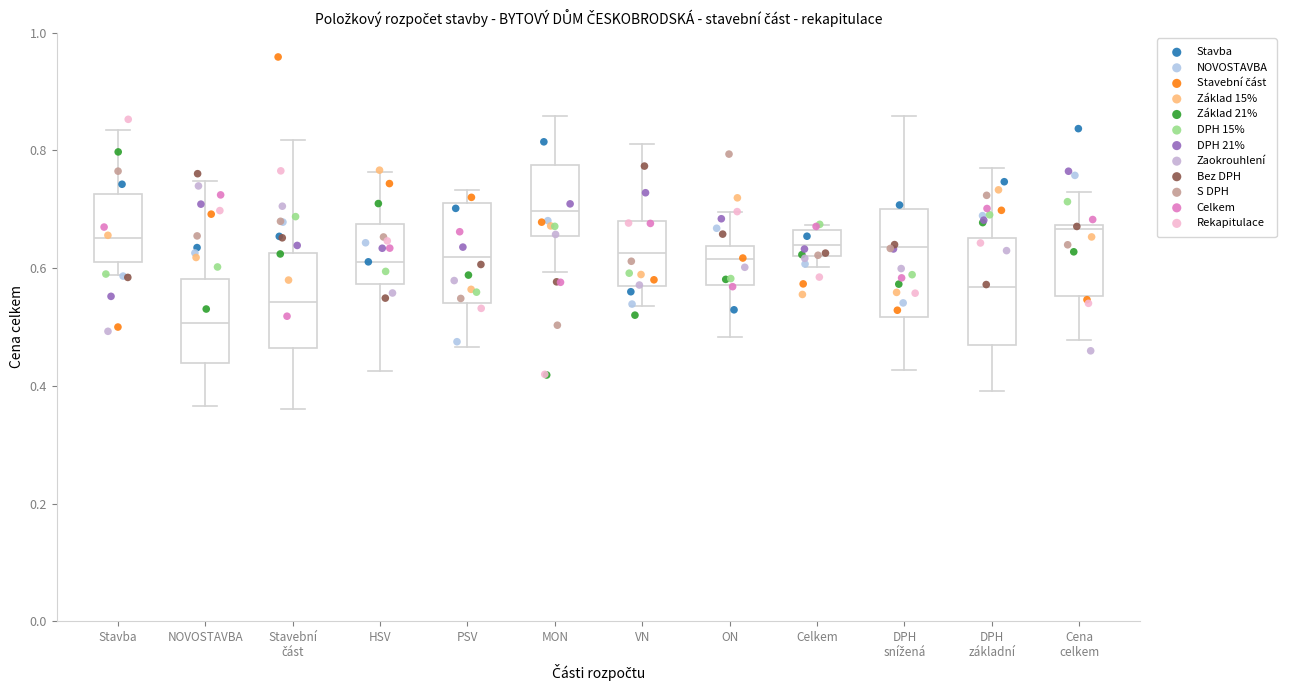

Which box's median line is the lowest?

NOVOSTAVBA